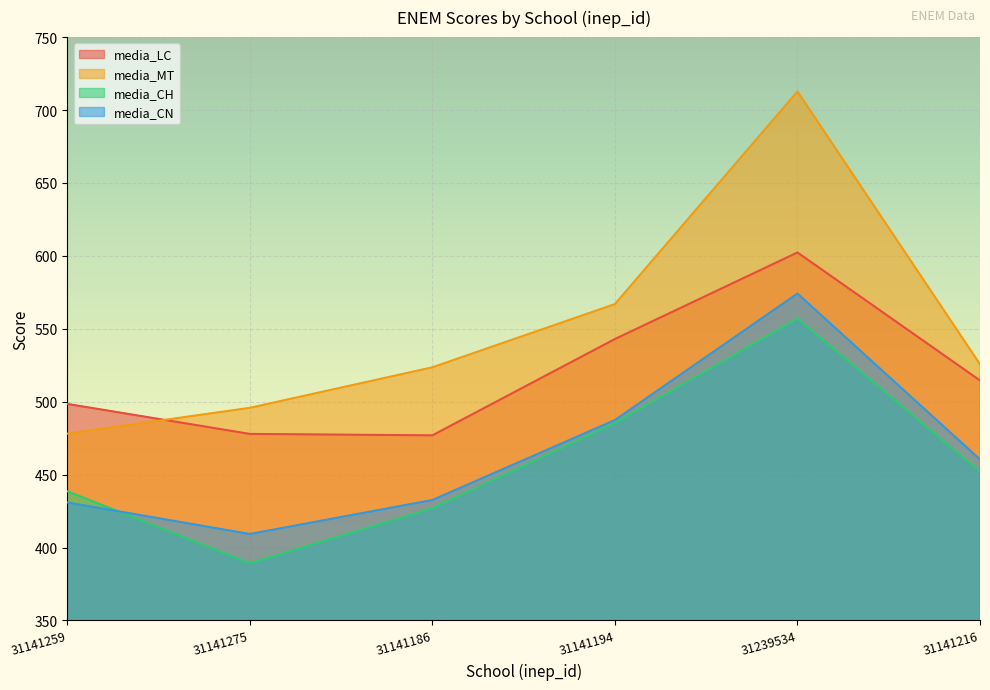

Which series has the widest spread of values?

media_MT